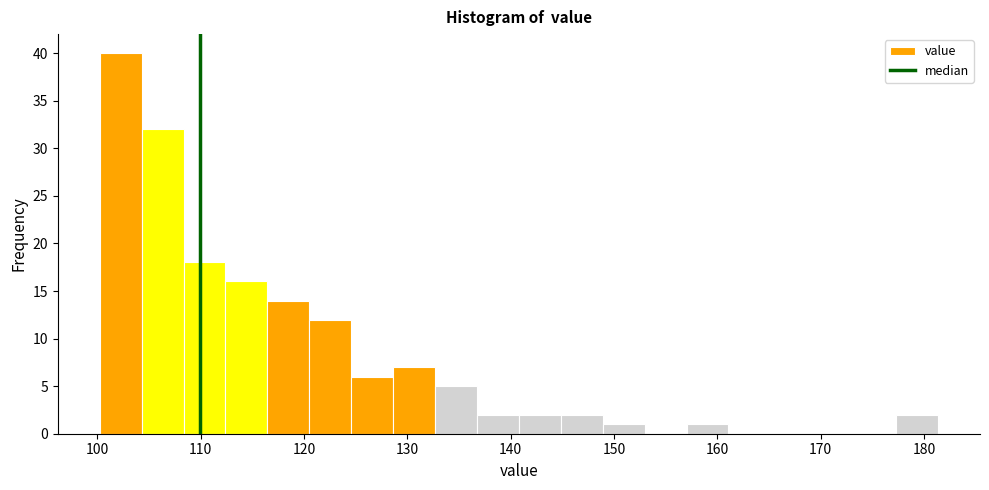

How tall is the bar that spans 129 to 133 on the x-axis? Neither the bar edges nor the heights are printed on the chart, so give them approximately, as read against the axes.

7